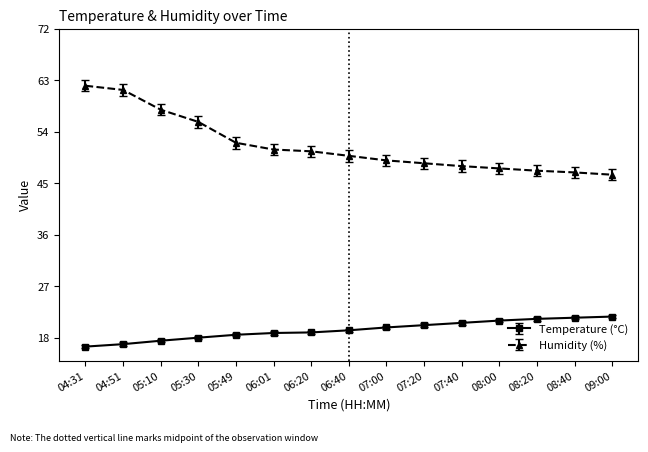

True or false: Humidity (%) and Temperature (°C) cross at least once.

False